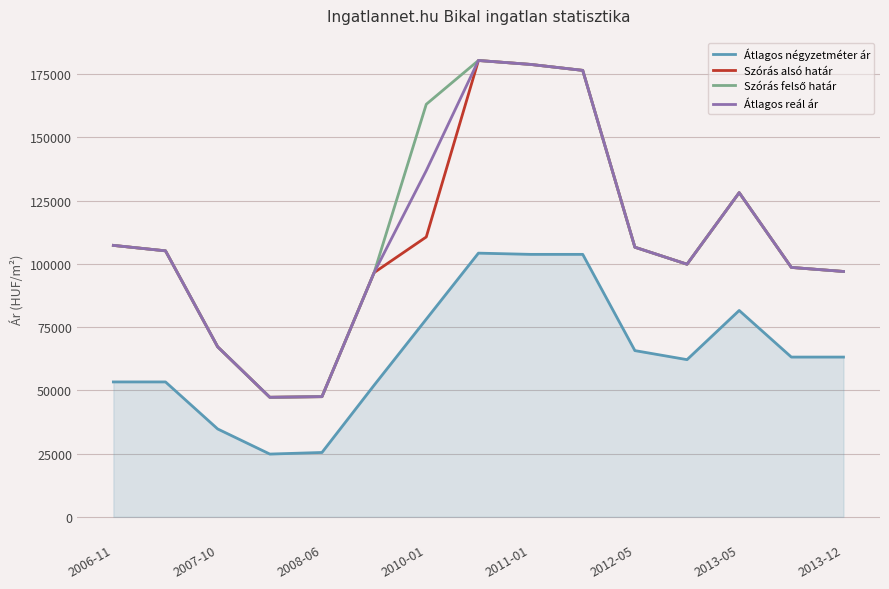

The value of Átlagos négyzetméter ár at 2011-01 is 141335. True or false?

False